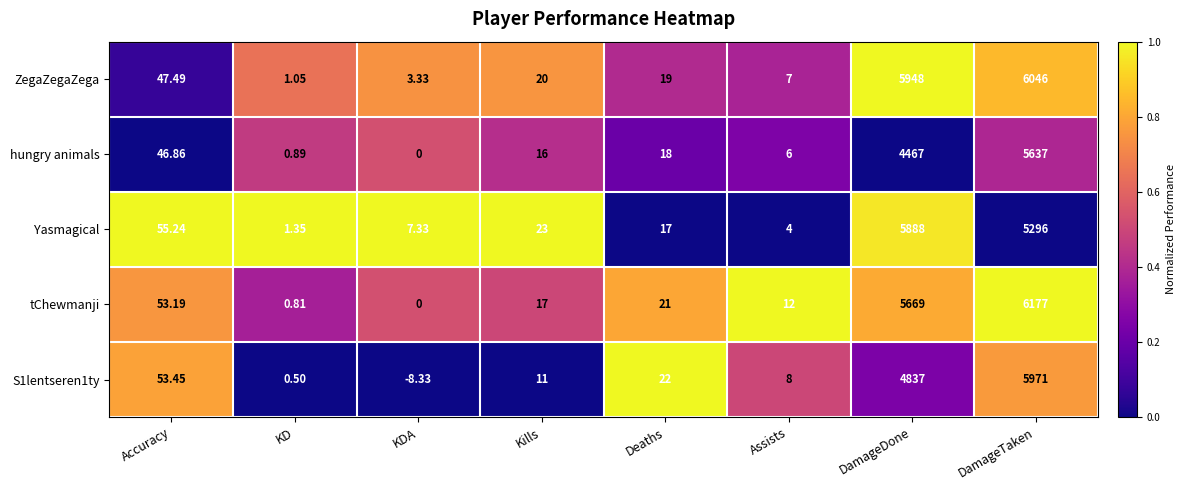

Rank the categories by S1lentseren1ty value from highest to lowest.

DamageTaken, DamageDone, Accuracy, Deaths, Kills, Assists, KD, KDA